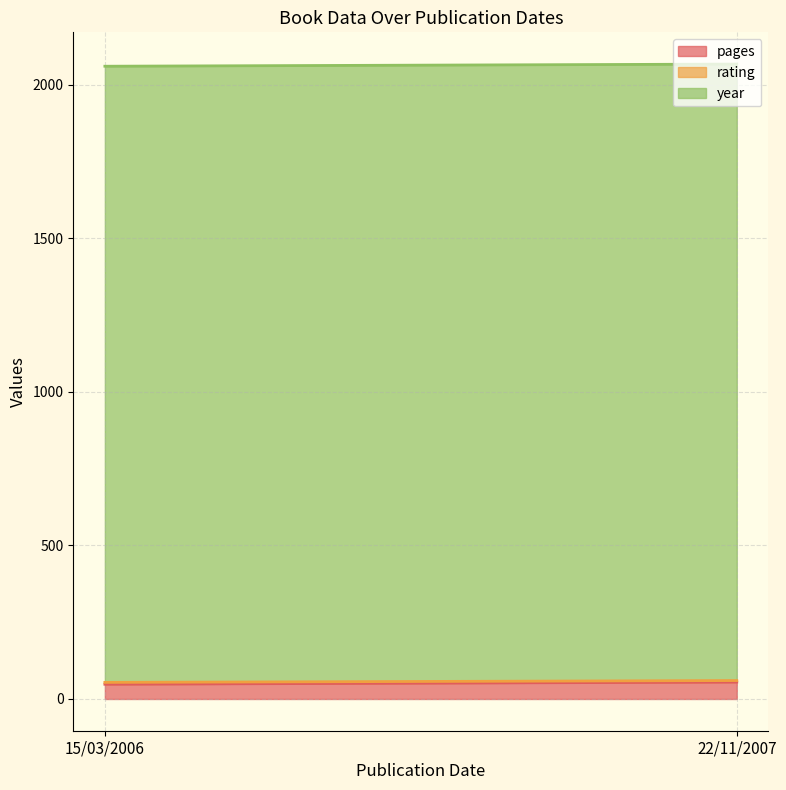

What is the smallest value displayed?

5